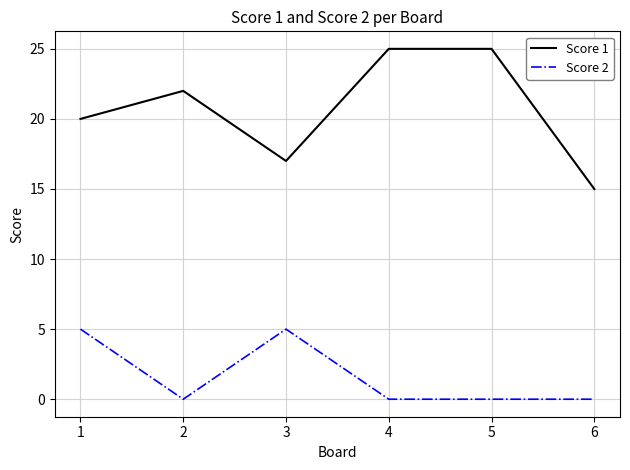

What is the minimum value for Score 1?

15